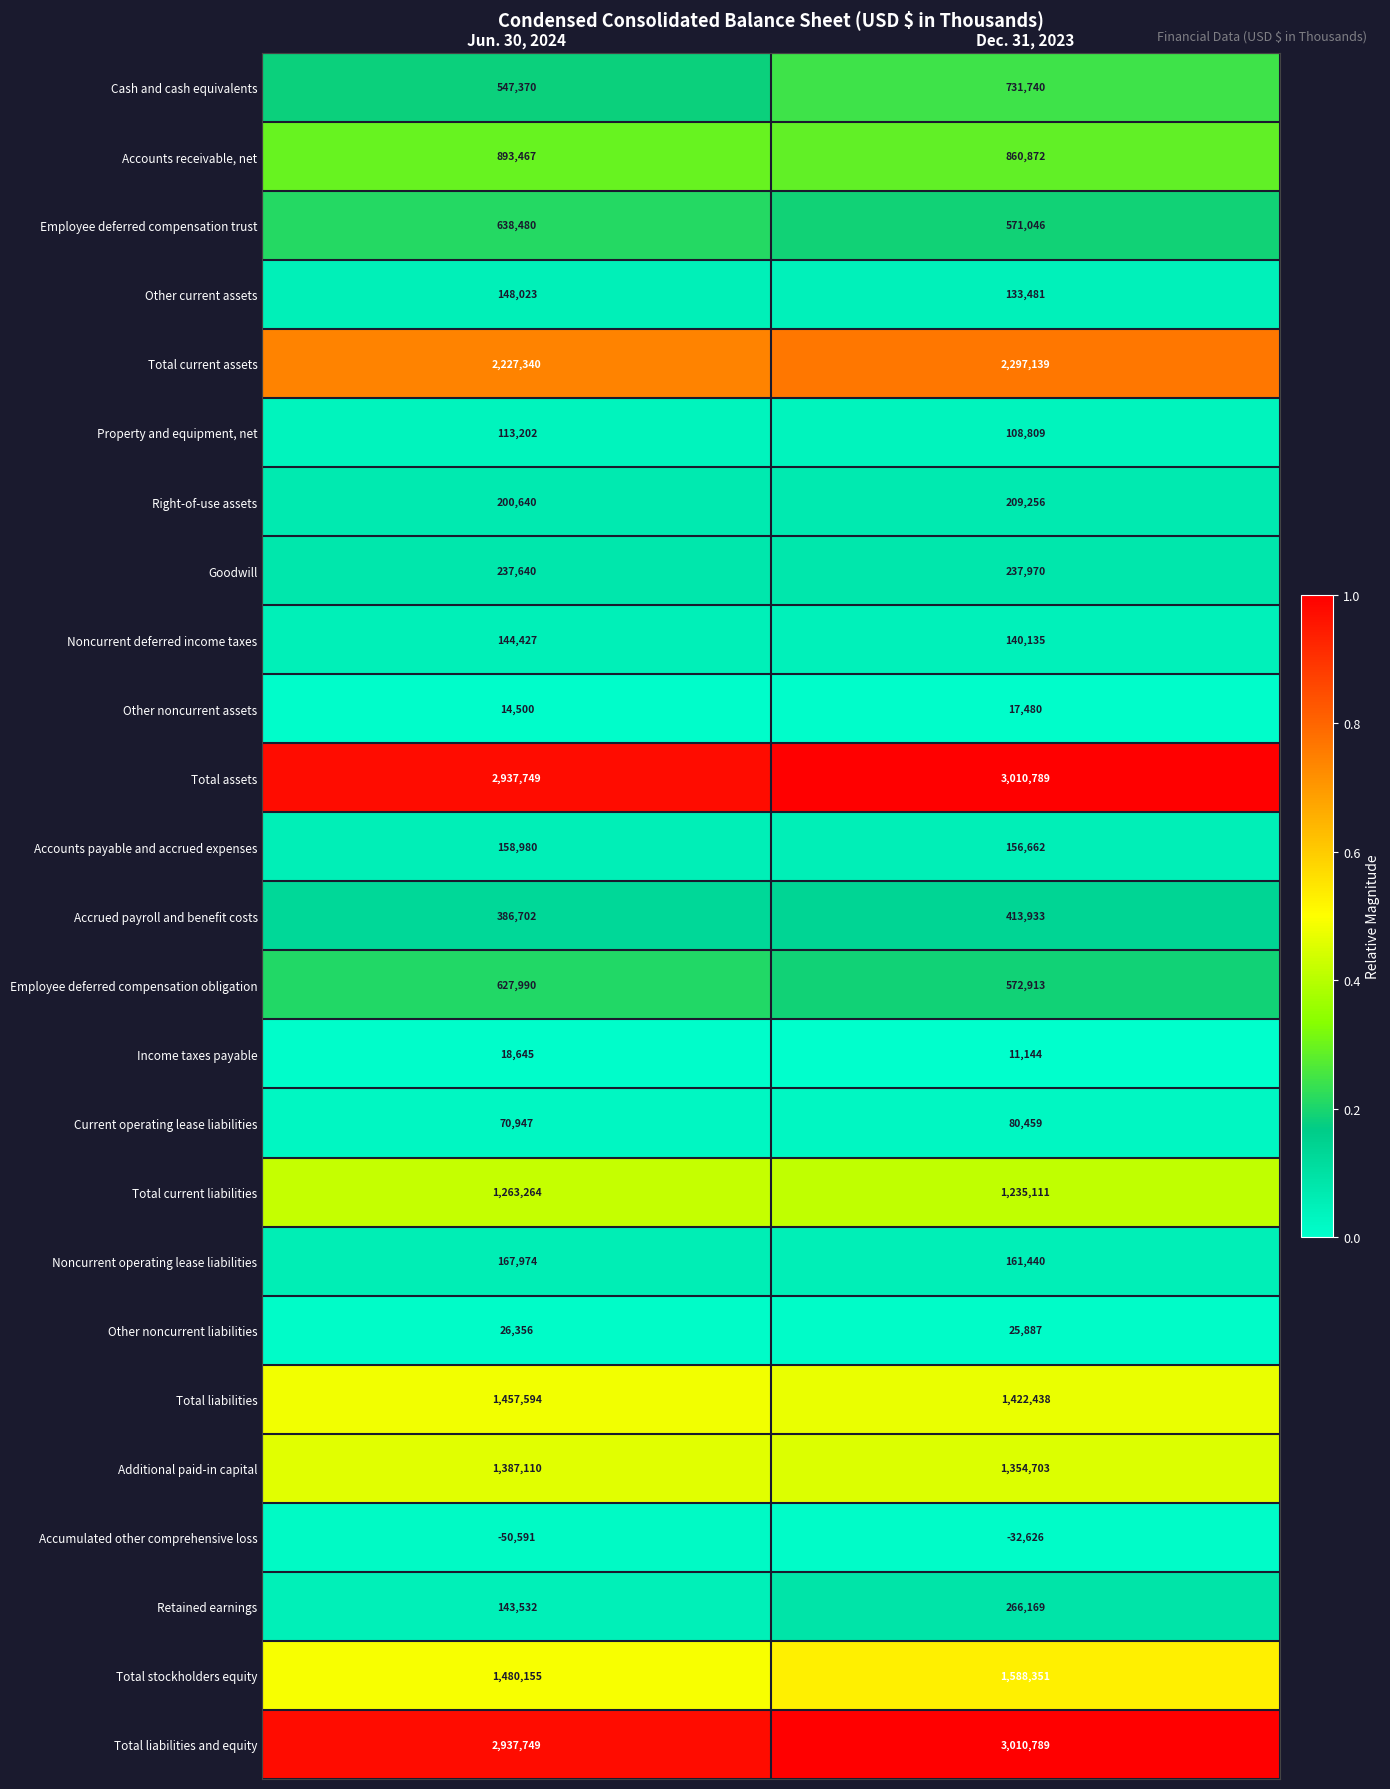

Where is Retained earnings nearest to the value 204850?

Jun. 30, 2024